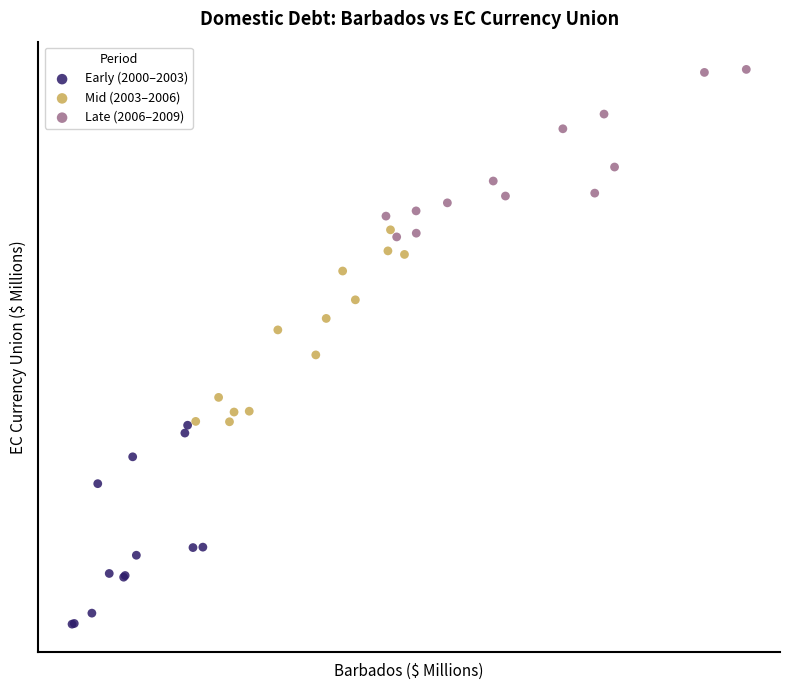

What are all the series names shown in the legend?

Early (2000–2003), Mid (2003–2006), Late (2006–2009)